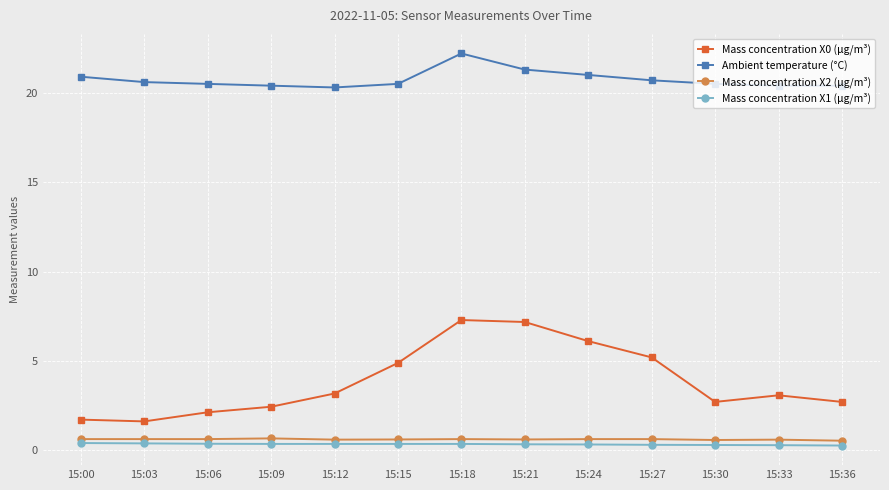

True or false: Mass concentration X2 (μg/m³) has more than 0 points higher than both neighbors.

True